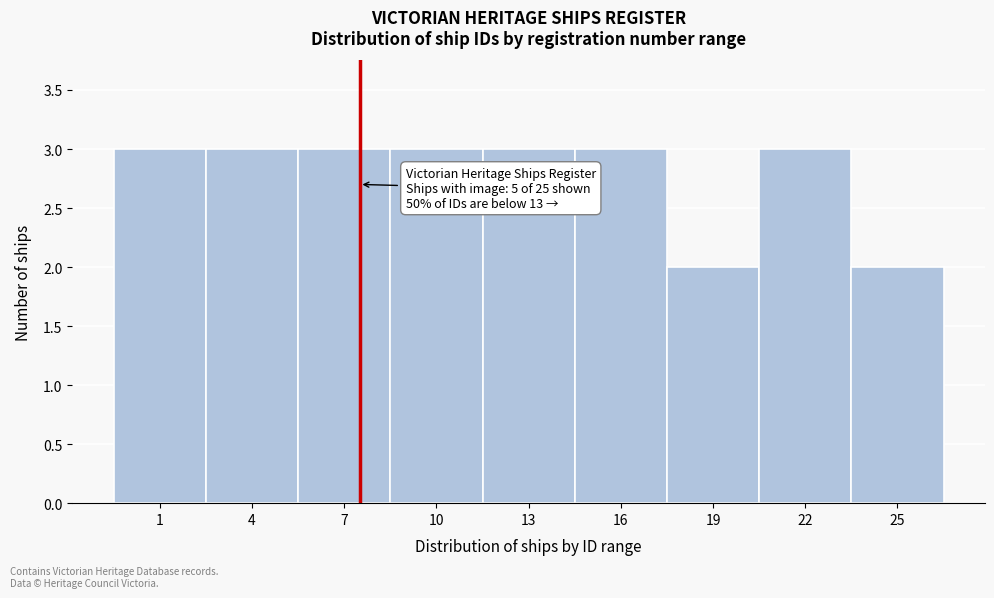

Reading left to right, transcribe all the data shown in this chart.

1=3	4=3	7=3	10=3	13=3	16=3	19=2	22=3	25=2